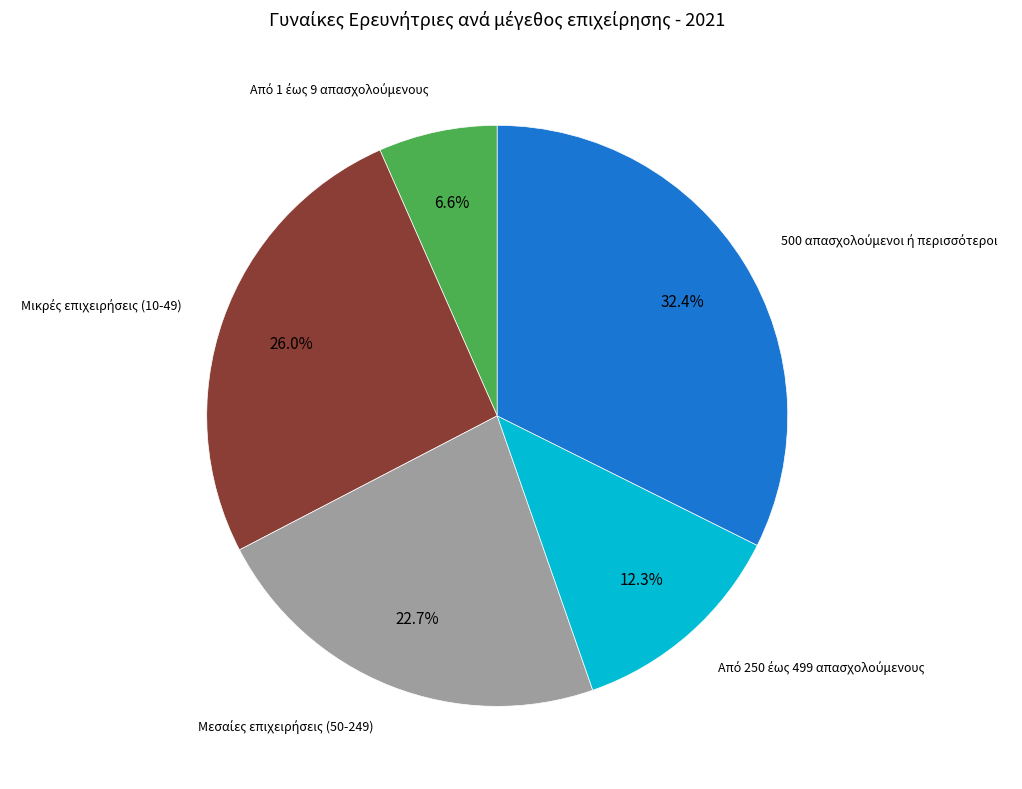

Is there a majority slice in this chart?

No